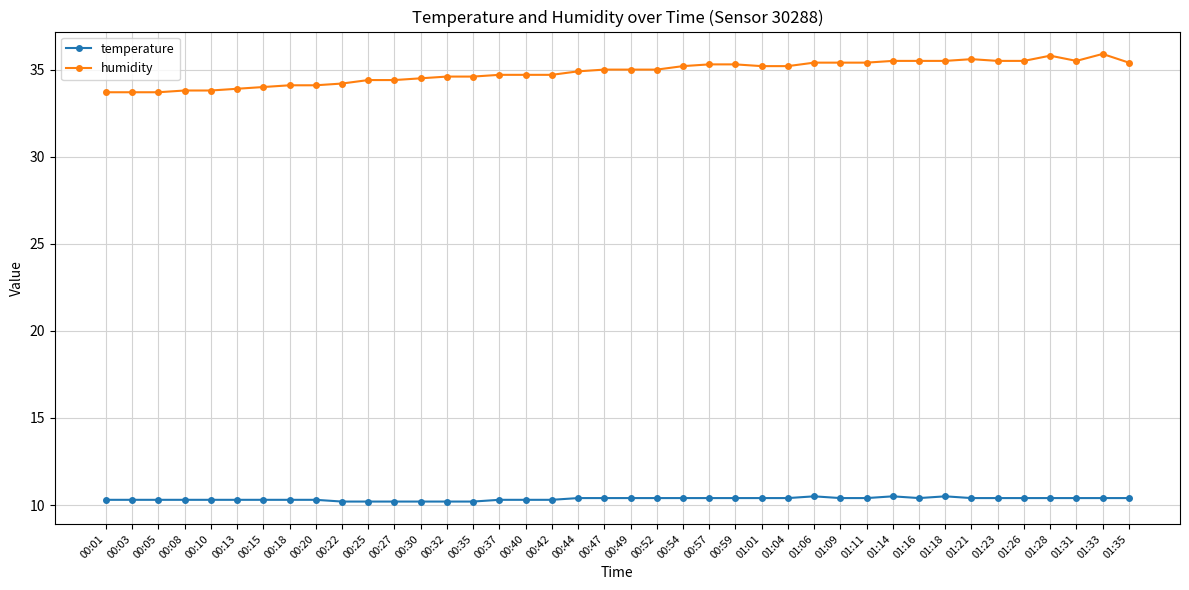

Rank the series by their maximum value, from highest to lowest.

humidity, temperature